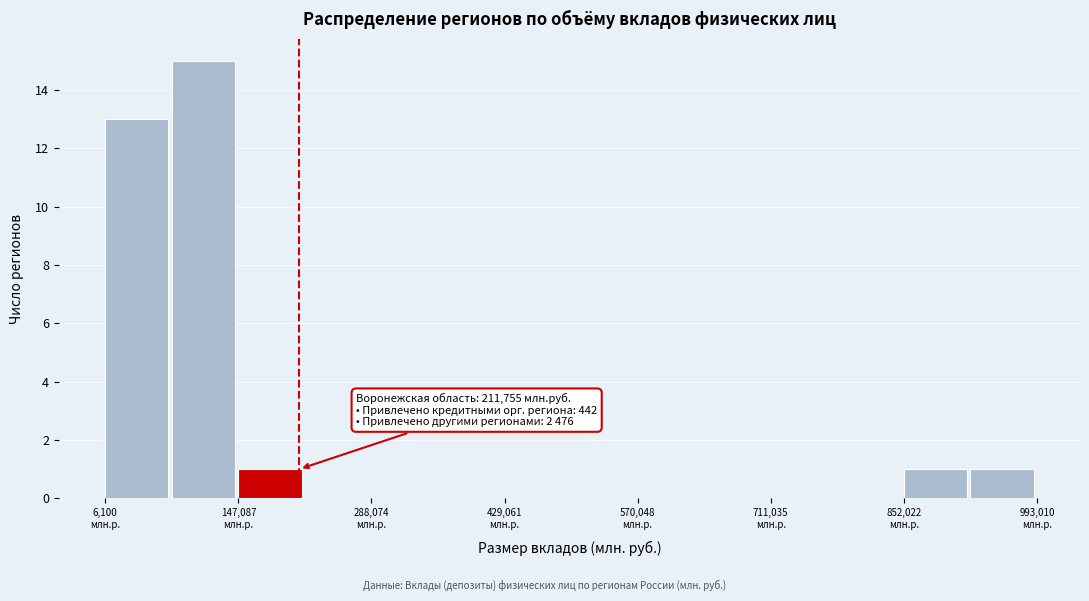

Around what value on the x-axis is the tallest bar? Give the approximate position of its centre, as read against the axis.

120000